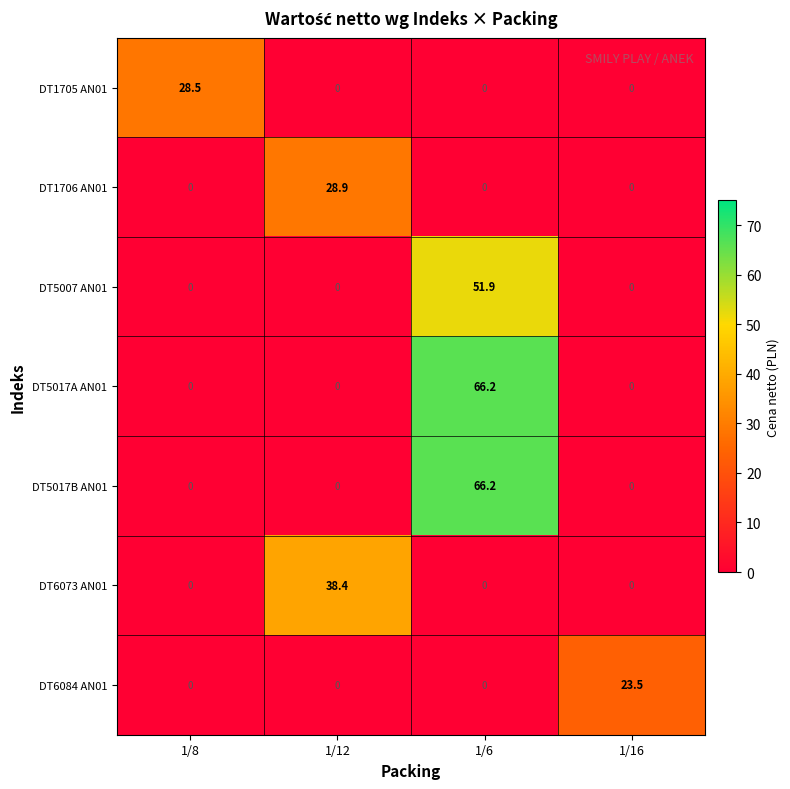

At which category is the sum across all series the highest?

1/6